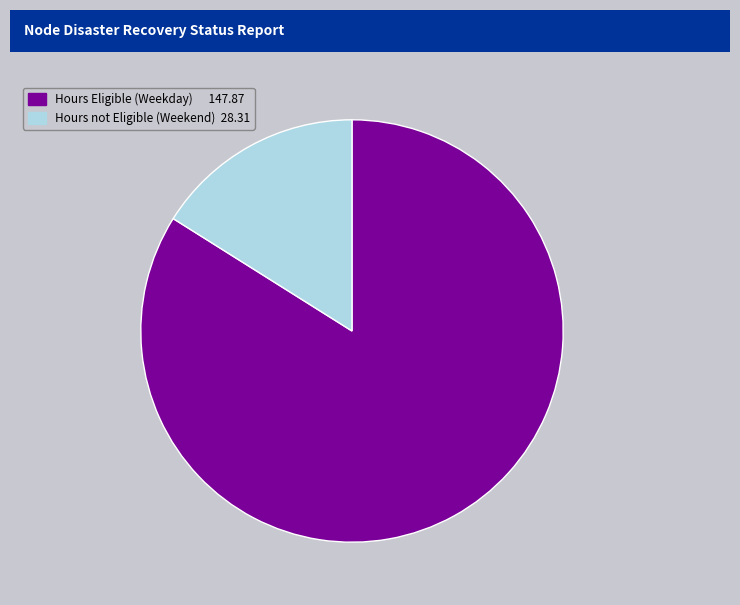

Which has a higher value, Hours not Eligible (Weekend) 28.31 or Hours Eligible (Weekday) 147.87?

Hours Eligible (Weekday) 147.87